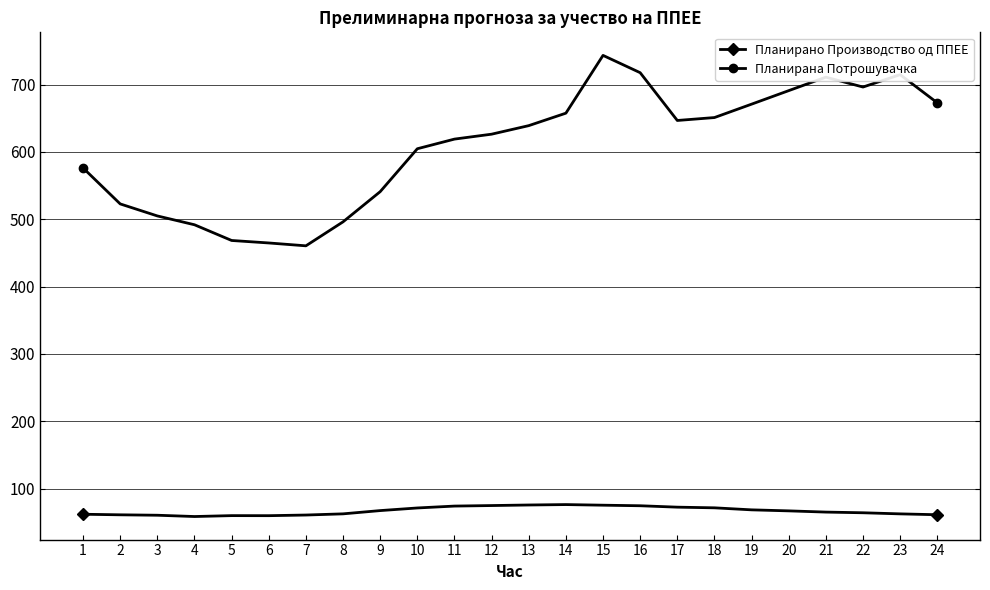

Count the number of data series in this chart.

2